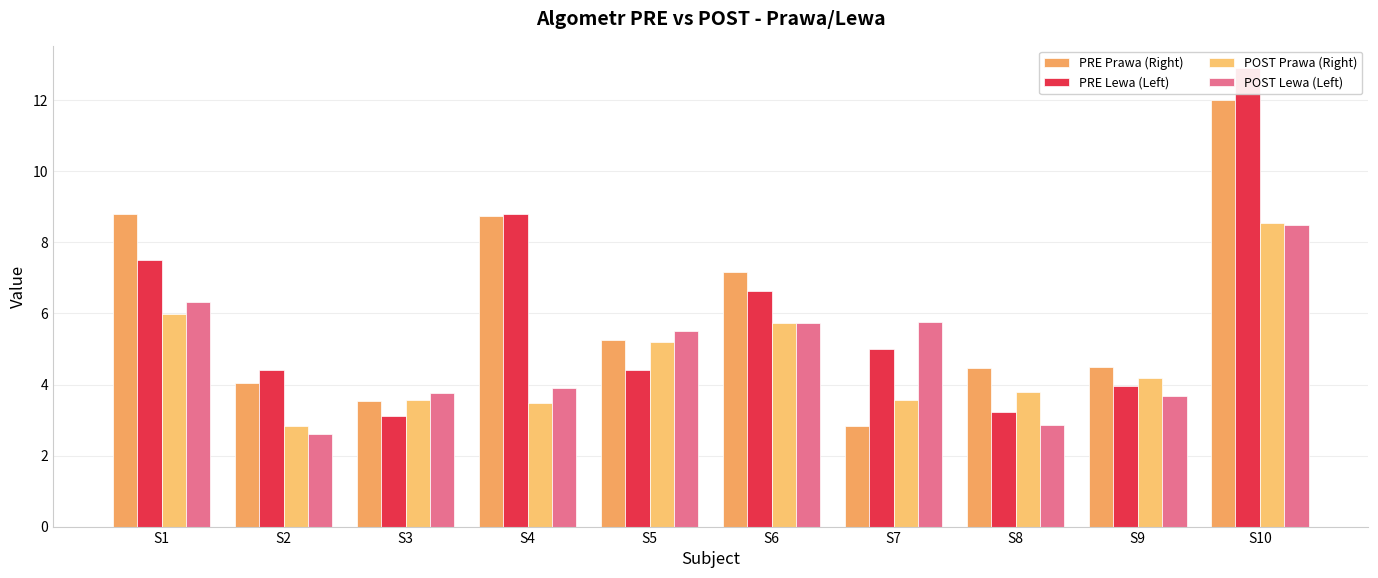

Are the bars grouped side by side (vs. stacked)?

Yes